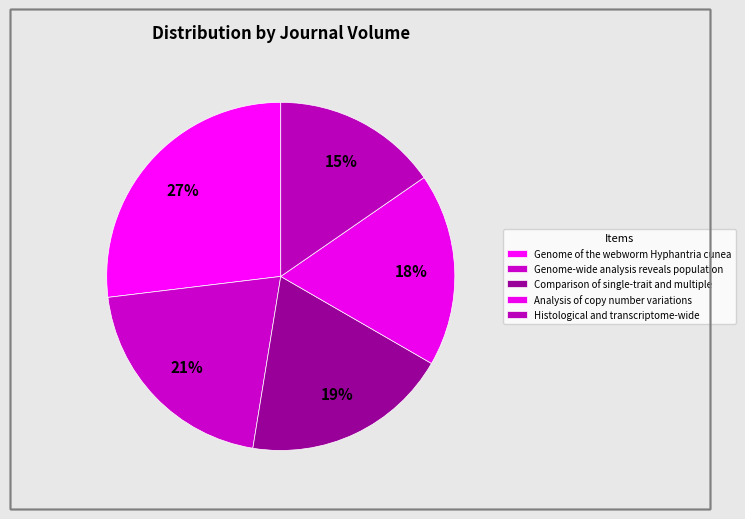

To the nearest percent, what is the combined percentage of Genome-wide analysis reveals population and Histological and transcriptome-wide?

36%